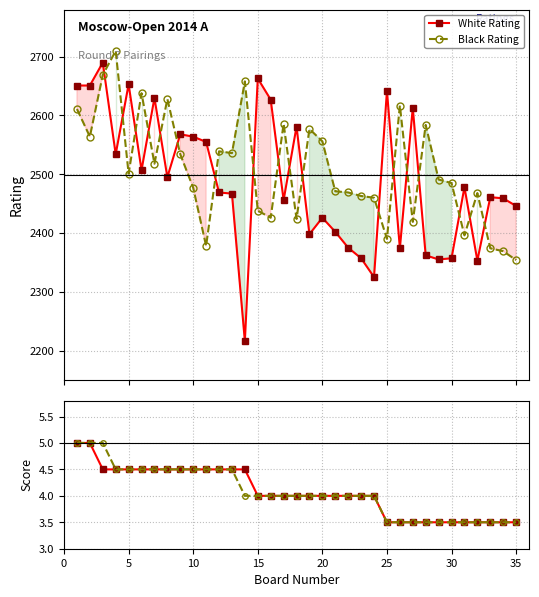

True or false: Black Rating has more than 0 interior local peaks.

True